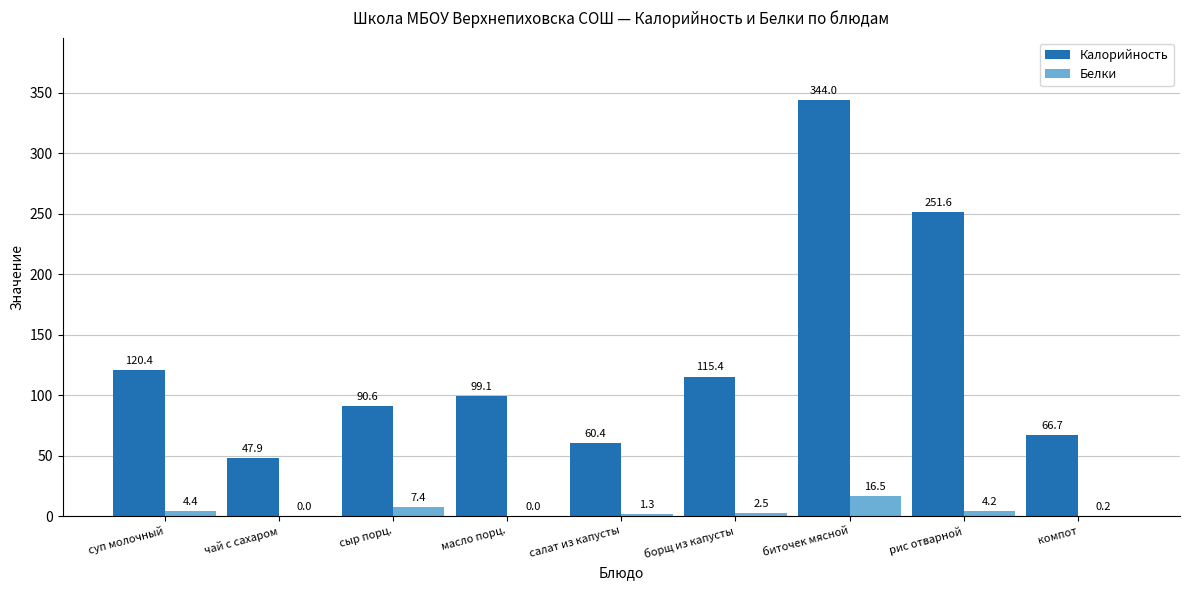

What is the sum of all Калорийность values?

1196.1